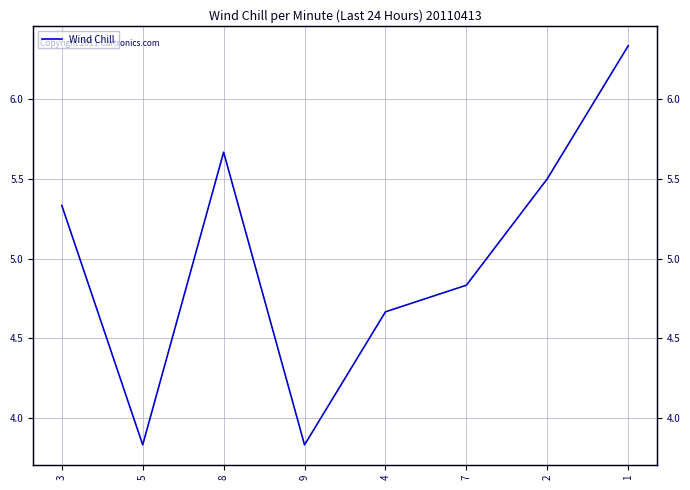

Count the number of data series in this chart.

1